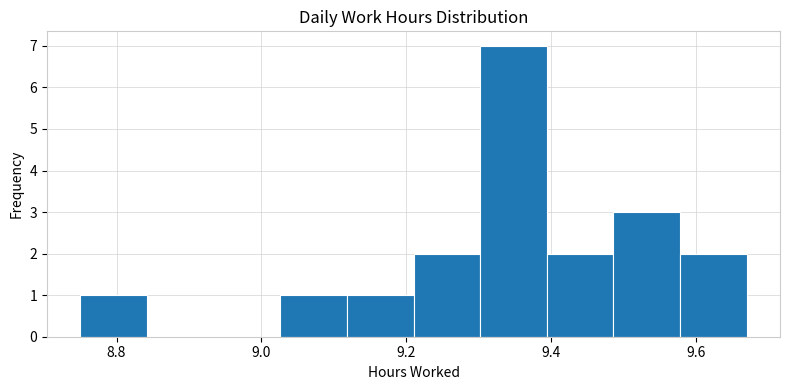

Reading left to right, list every bar in this chart as the range it spans on the x-axis followed by its height. Neither the bar edges nor the heights are printed on the chart, so give them approximately, as read against the axes.

8.750 to 8.842: 1
8.842 to 8.934: 0
8.934 to 9.026: 0
9.026 to 9.118: 1
9.118 to 9.210: 1
9.210 to 9.302: 2
9.302 to 9.394: 7
9.394 to 9.486: 2
9.486 to 9.578: 3
9.578 to 9.670: 2